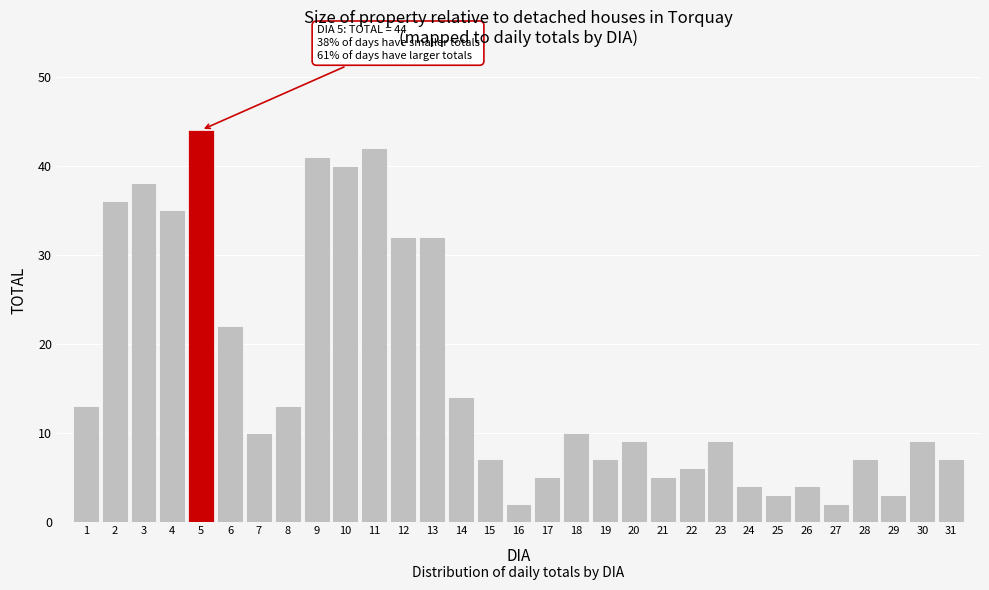

What is the value of the 11th bar from the left?

42